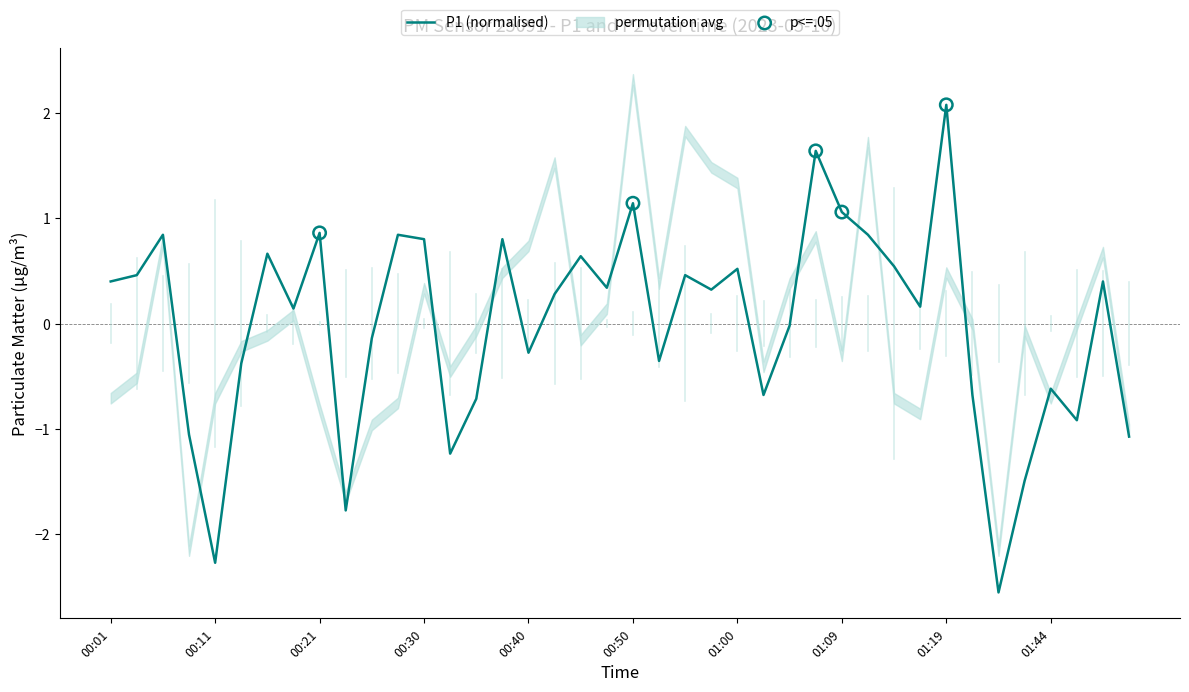

Between 00:23 and 00:28, which is larger?

00:28